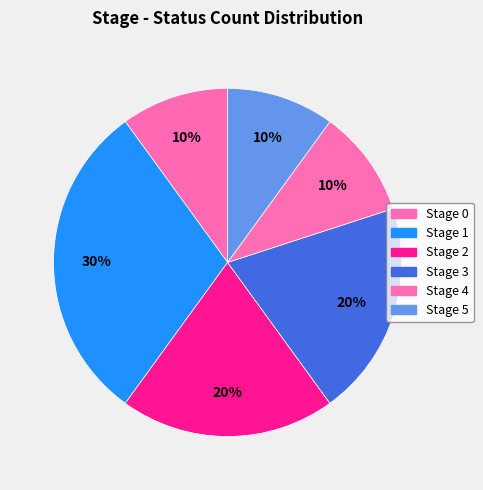

How many segments does this pie chart have?

6